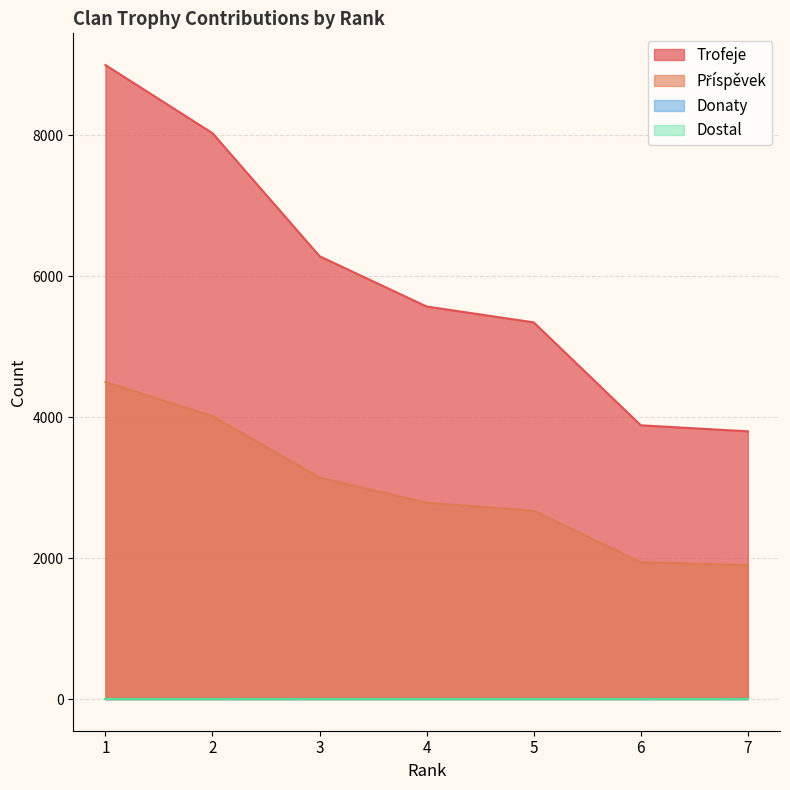

Reading left to right, list all the values displayed in this chart.

Trofeje: 1=9000	2=8033	3=6286	4=5572	5=5347	6=3886	7=3800
Příspěvek: 1=4500	2=4016	3=3143	4=2786	5=2673	6=1943	7=1900